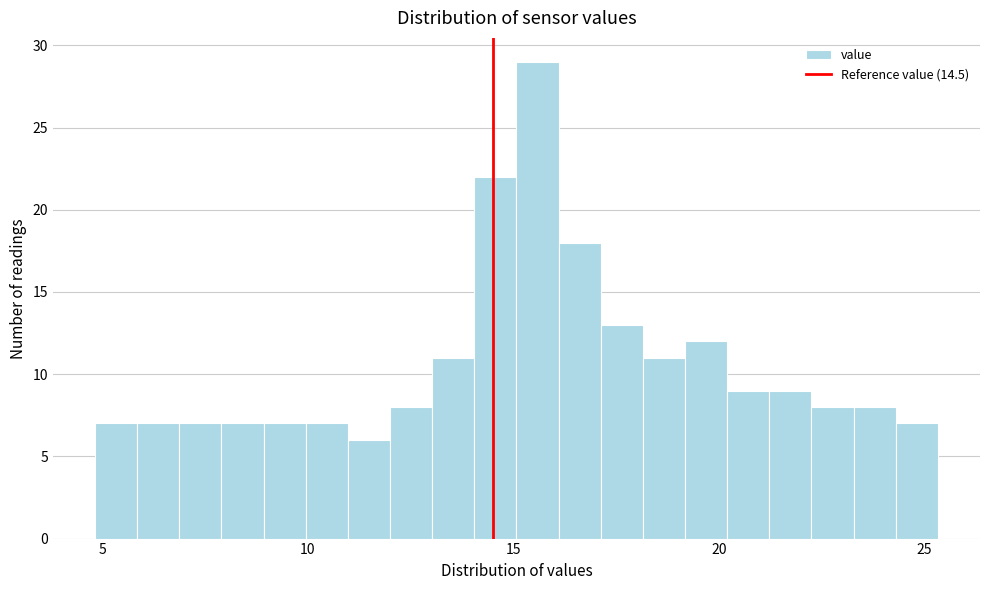

Around what value on the x-axis is the tallest bar? Give the approximate position of its centre, as read against the axis.

15.5